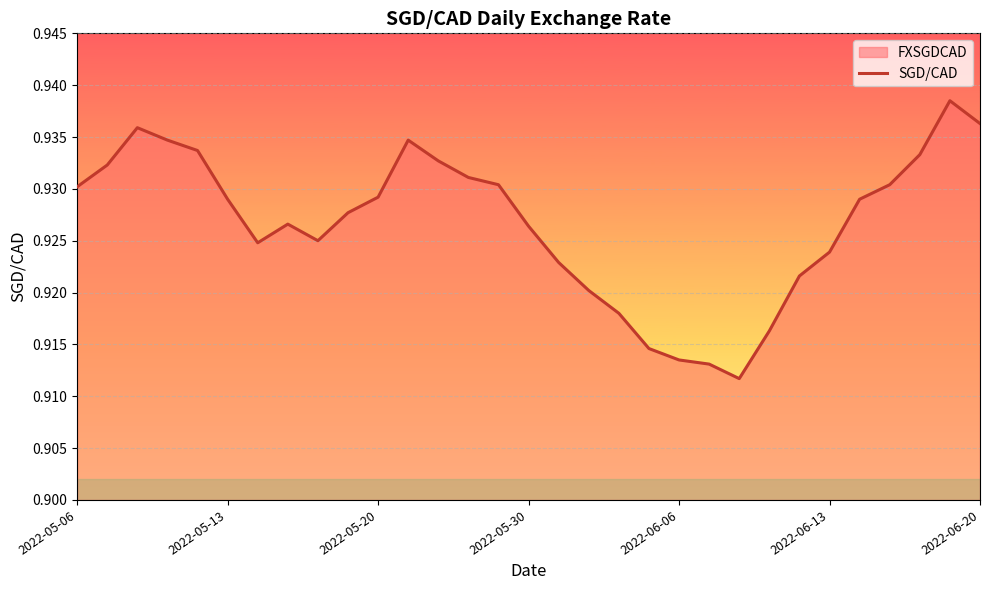

At which category does the chart reach its peak across all series?

29